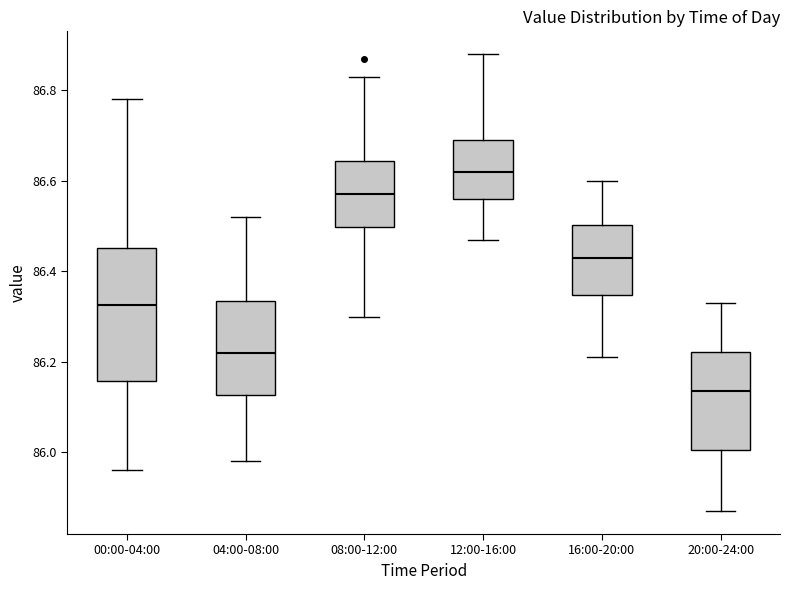

Which box is the tallest, from its lower edge to its upper edge?

00:00-04:00